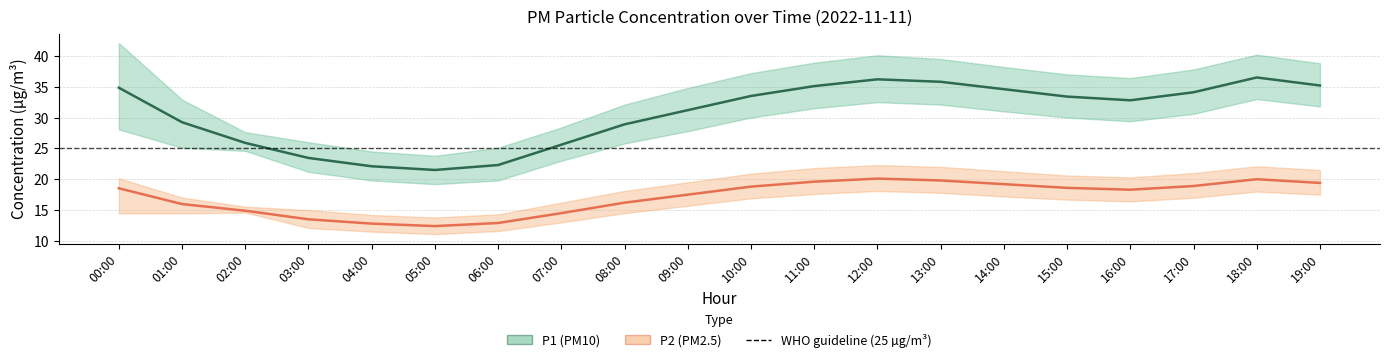

What value does the P2 (PM2.5) series have at 13:00?

19.8